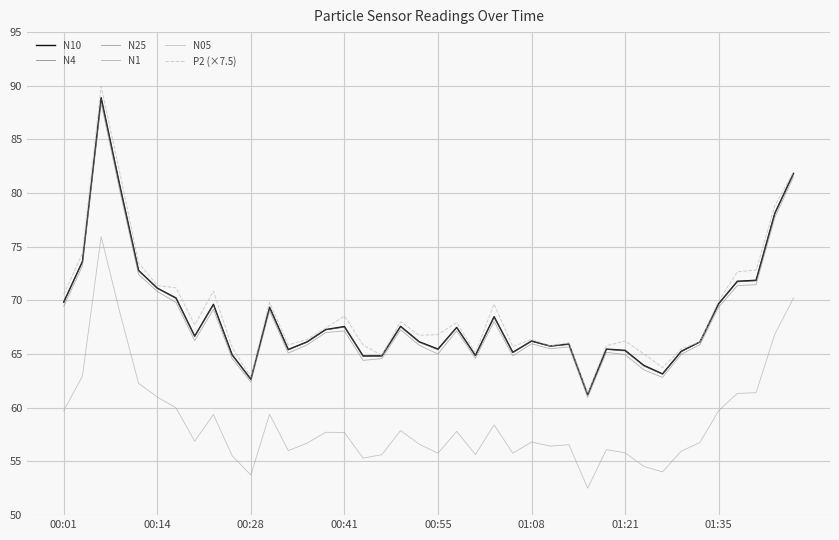

What is the maximum value for N05?

76.0